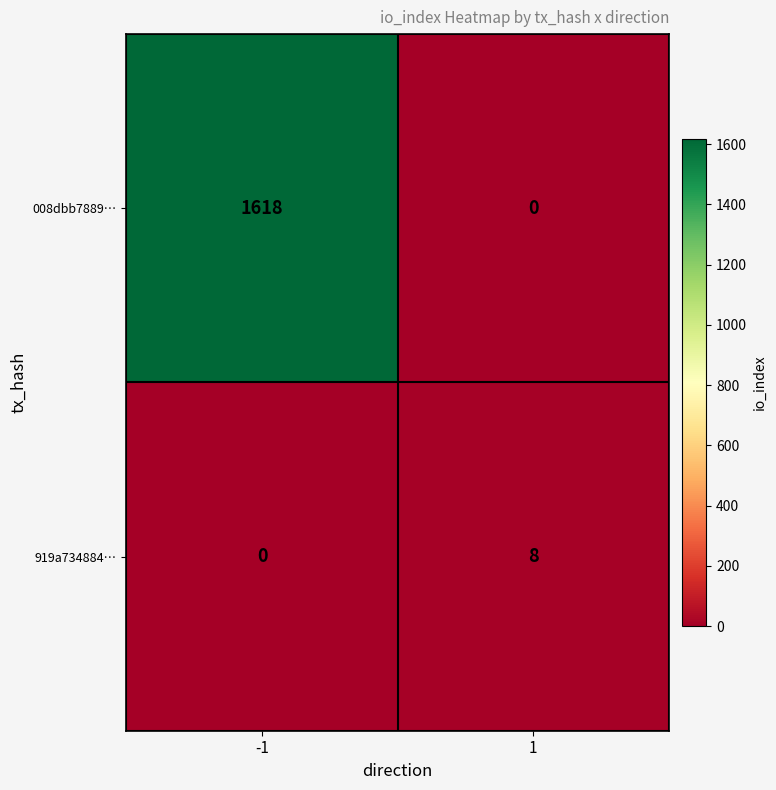

Read the 919a734884… value at 1.

8